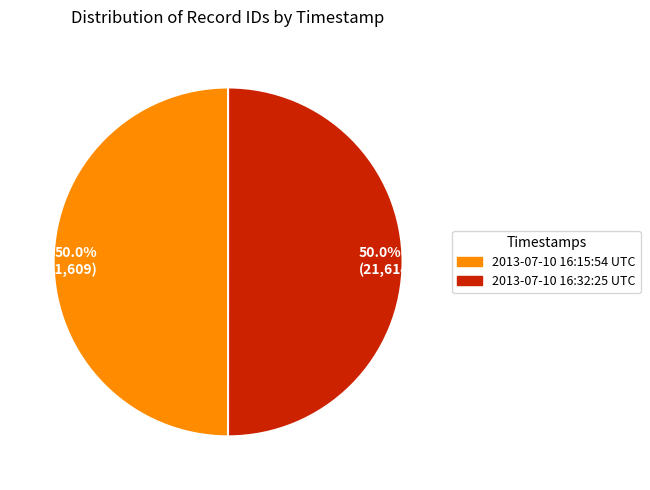

How many segments does this pie chart have?

2